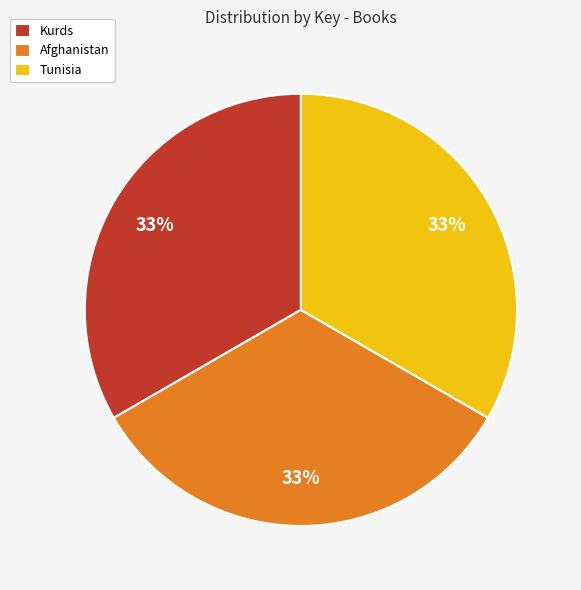

How many segments does this pie chart have?

3